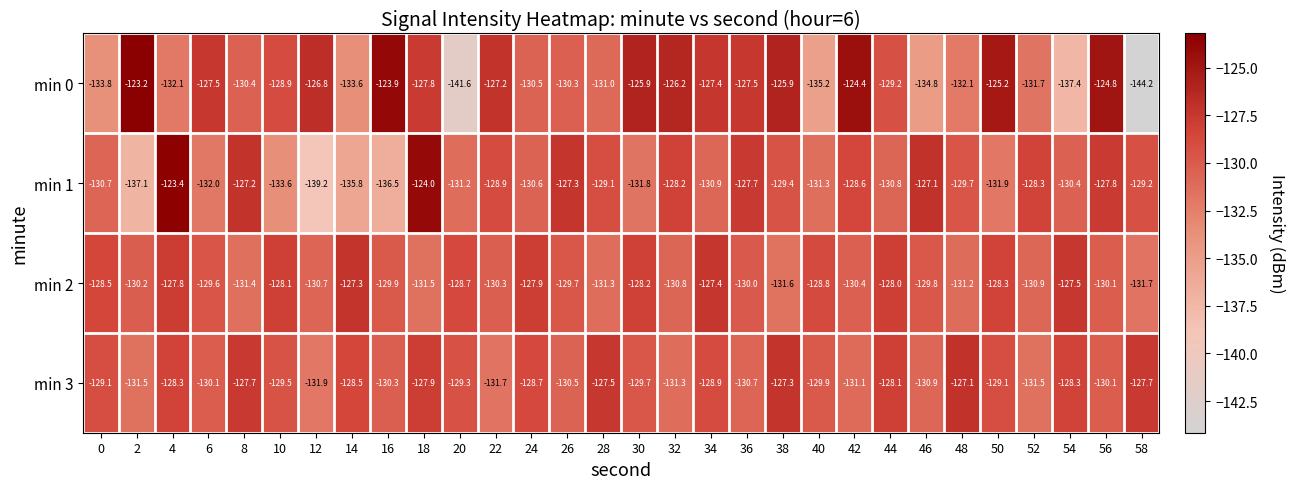

At which category is the sum across all series the highest?

18